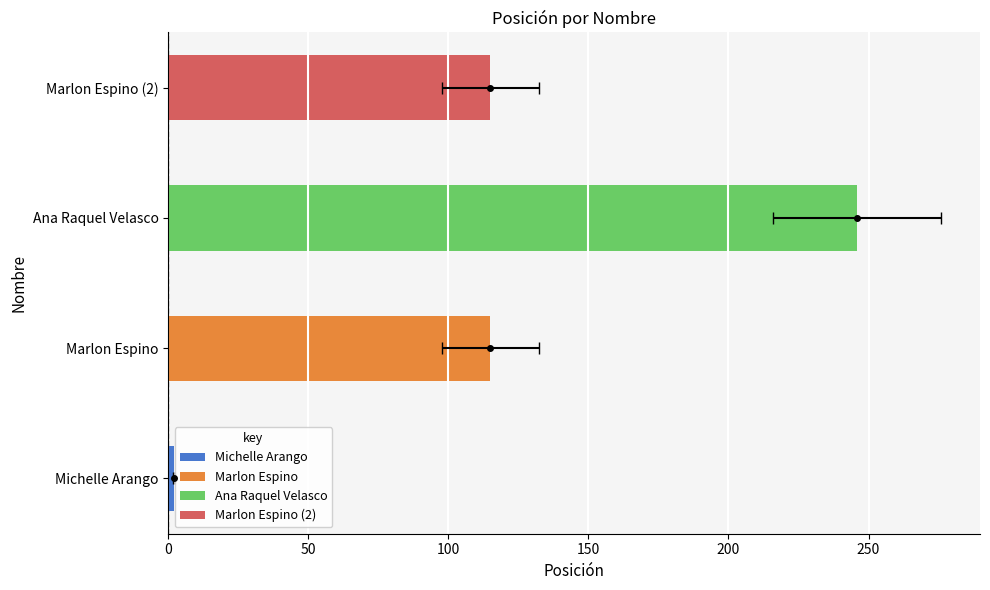

What is the smallest value displayed?

2